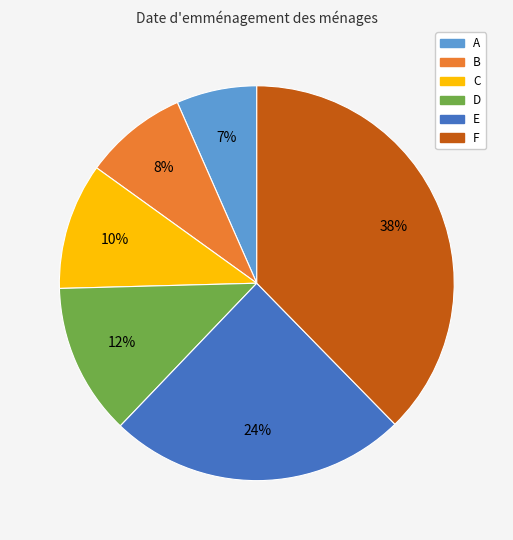

Does A account for over 50% of the chart?

No